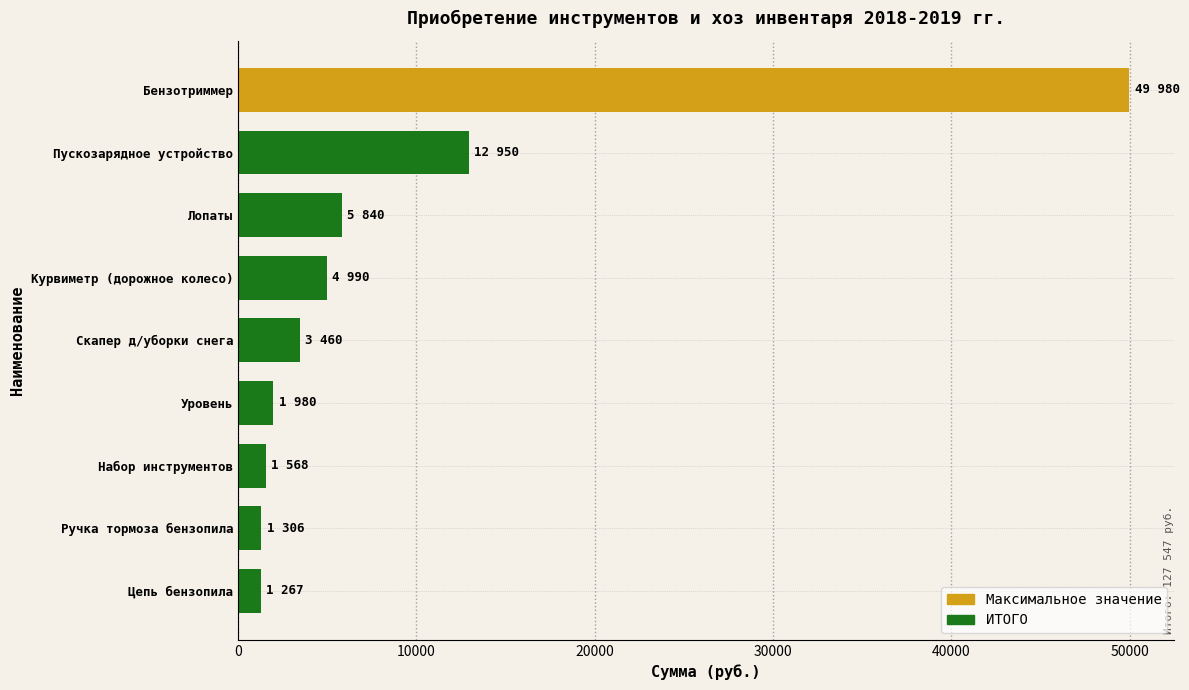

Approximately how many times larger is the value at Курвиметр (дорожное колесо) compared to Лопаты?

0.9